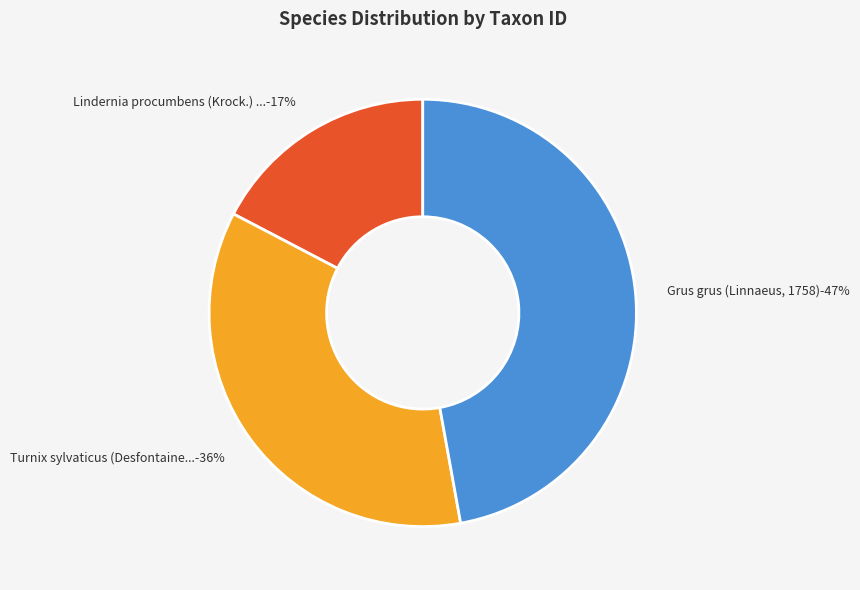

Combined, what portion of the pie is Lindernia procumbens (Krock.) Philcox and Grus grus (Linnaeus, 1758)?

64.5%